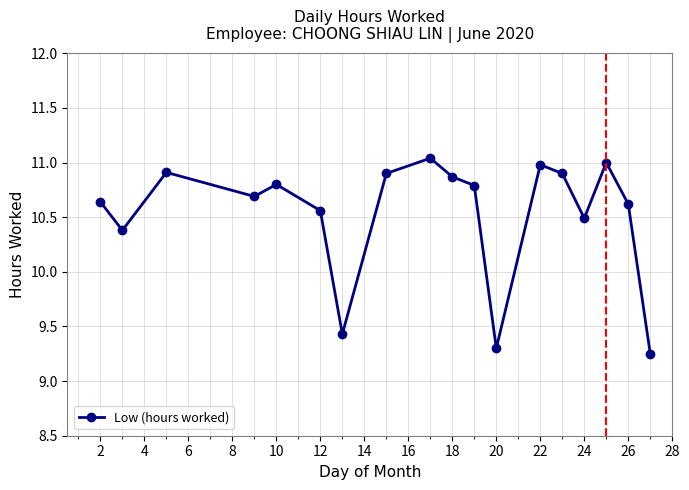

How many interior local valleys (lower than both neighbors) does the data have?

5